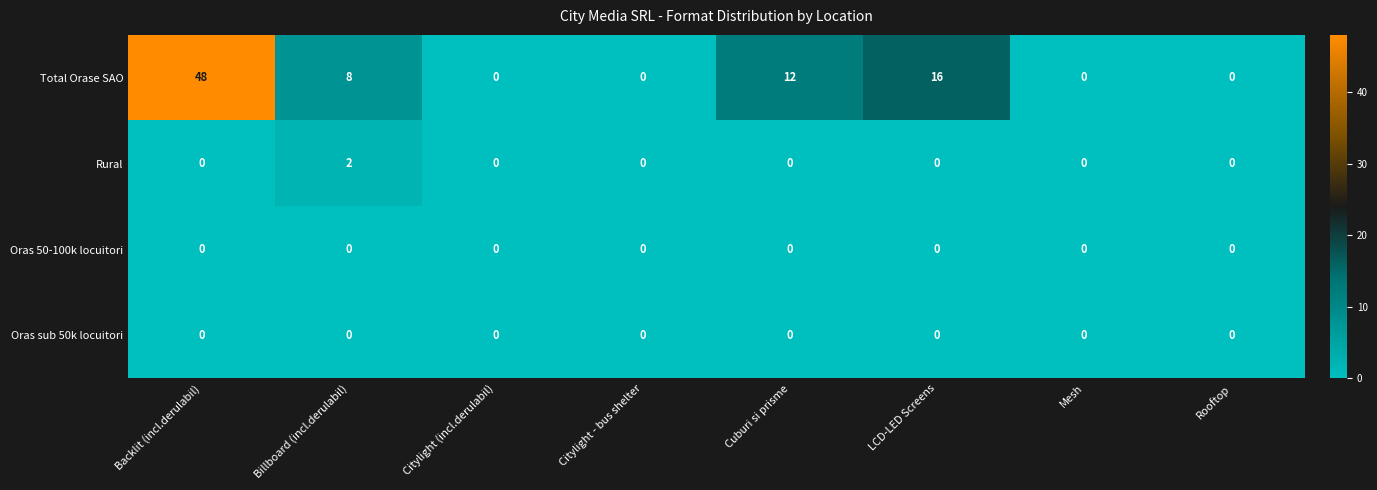

The Oras sub 50k locuitori series shows 0 at Backlit (incl.derulabil). True or false?

True